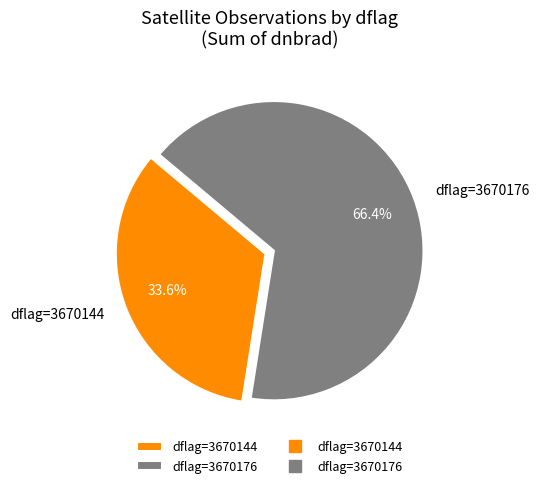

Rank the categories by value from lowest to highest.

dflag=3670144, dflag=3670176